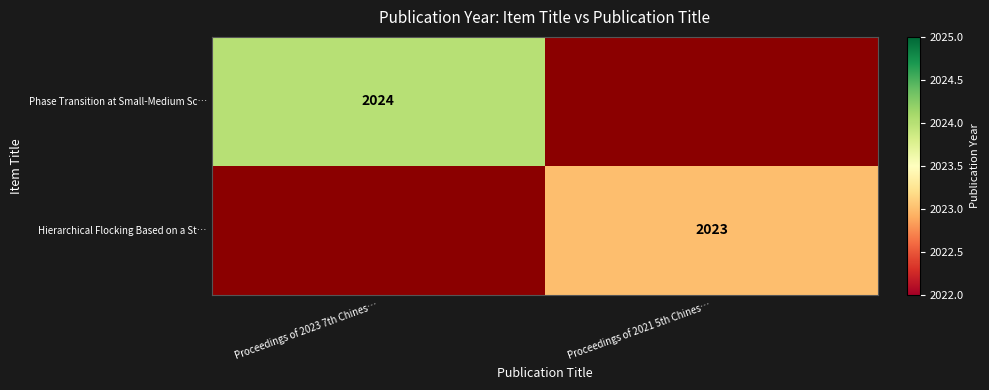

What is the maximum value shown in the chart?

2024.0